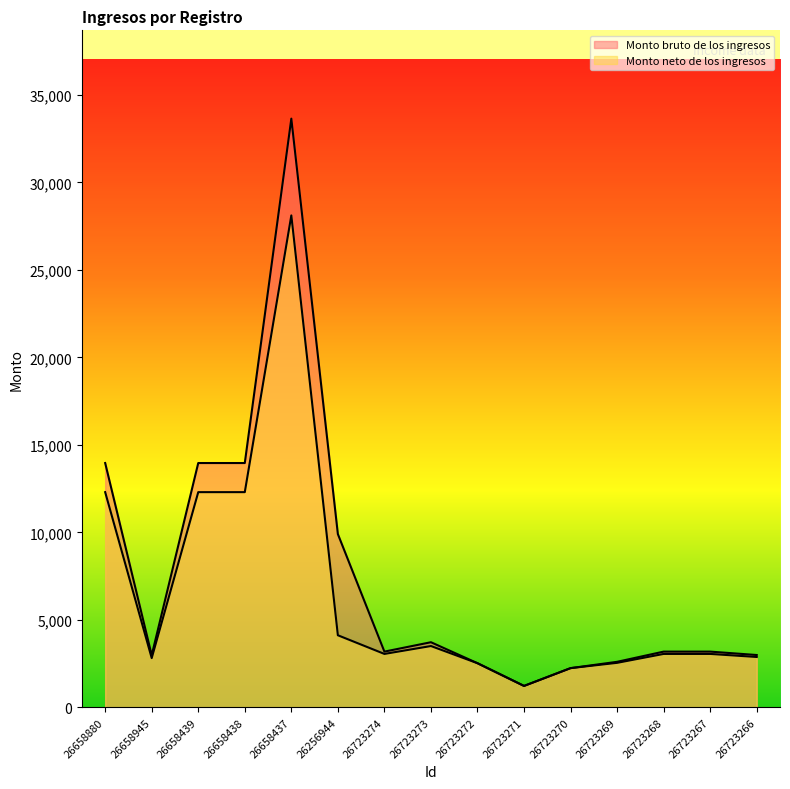

At which label is Monto neto de los ingresos closest to 14671?

26658880